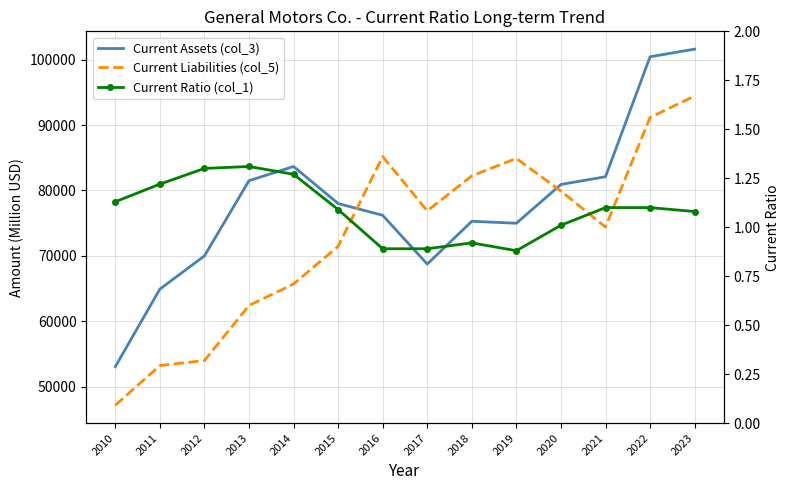

Which series has the largest total across all categories?

Current Assets (col_3)